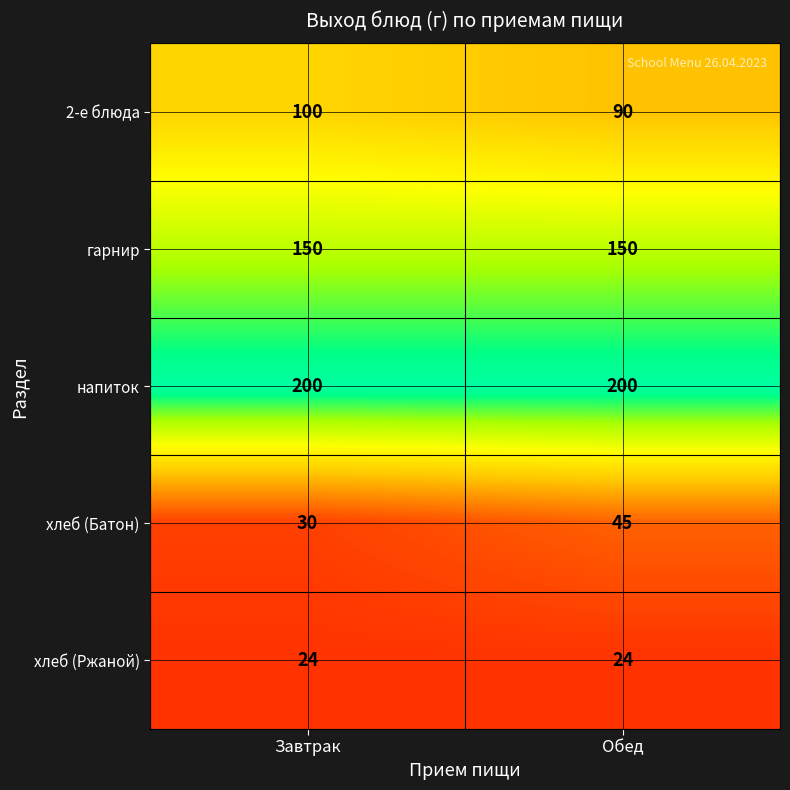

The value of хлеб (Ржаной) at Обед is 39. True or false?

False